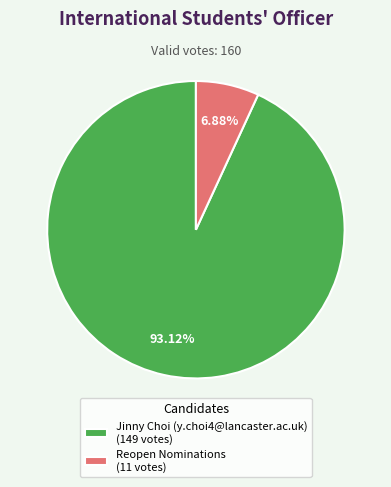

What percentage is the Reopen Nominations slice, to the nearest percent?

7%